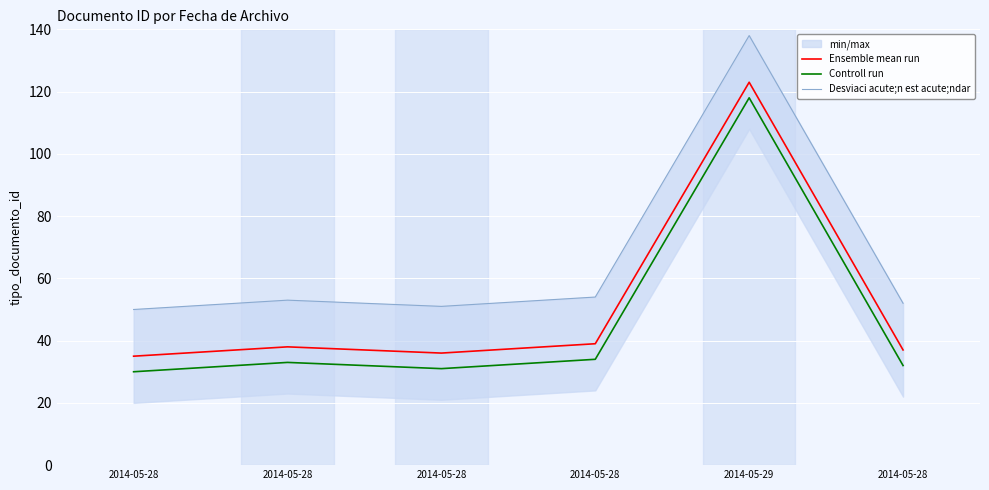

True or false: Desviaci acute;n est acute;ndar and Ensemble mean run intersect in this chart.

False